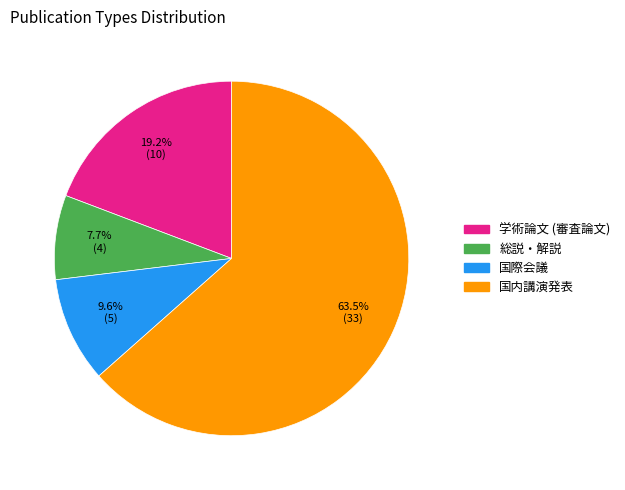

Count the number of slices in the pie.

4